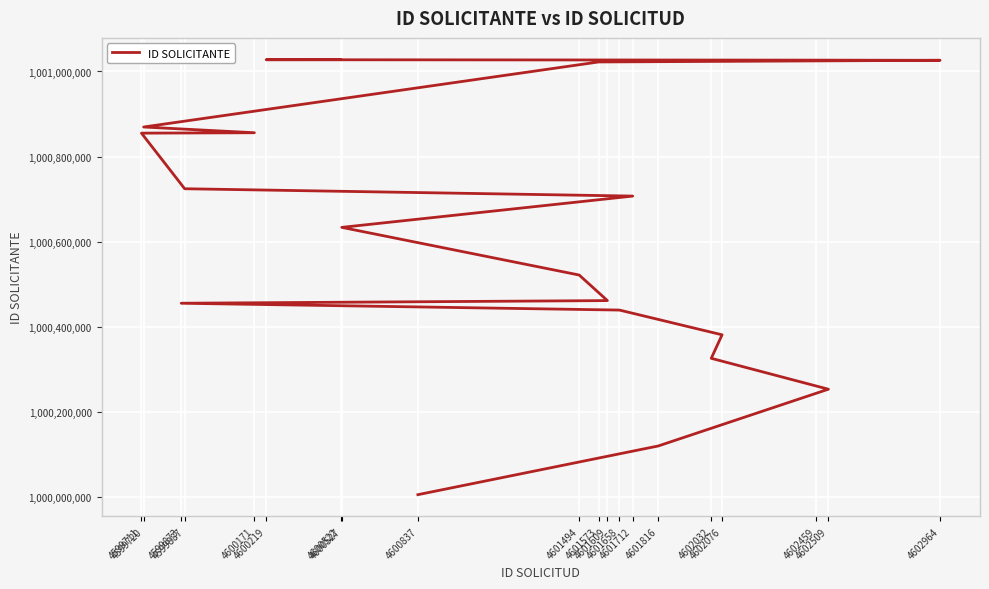

What is the difference between the second highest and second lowest values?

907653